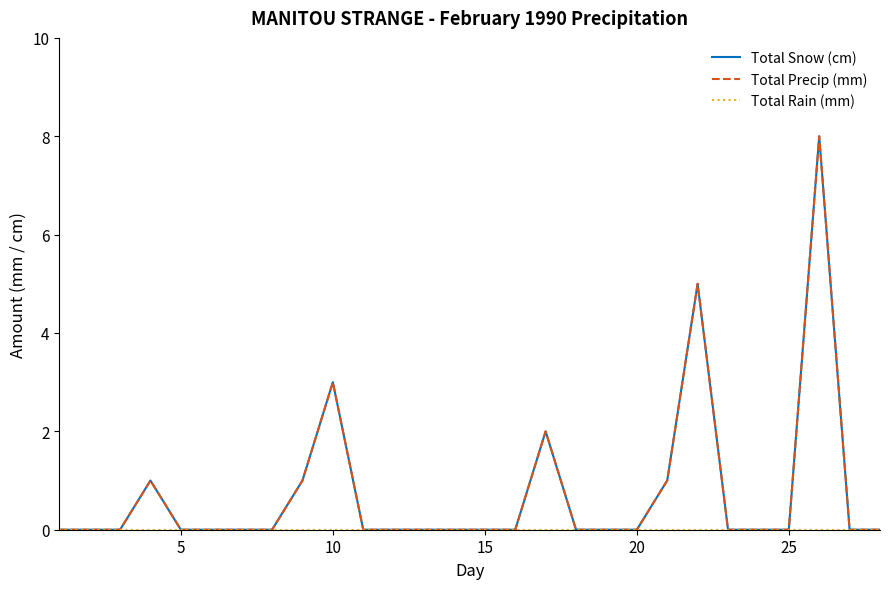

Is this an area chart (filled region under the line)?

No